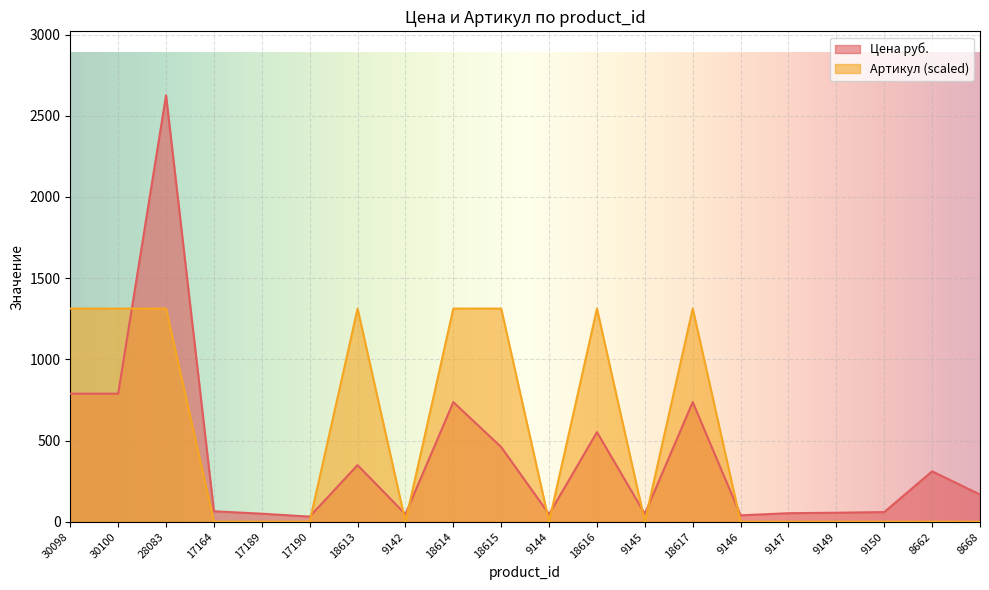

Which series has the largest total across all categories?

Артикул (scaled)